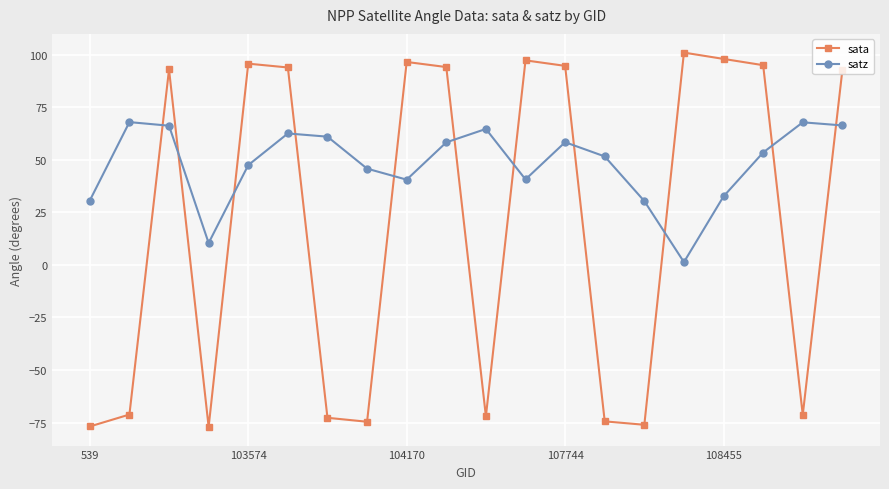

What is the minimum value shown in the chart?

-77.0